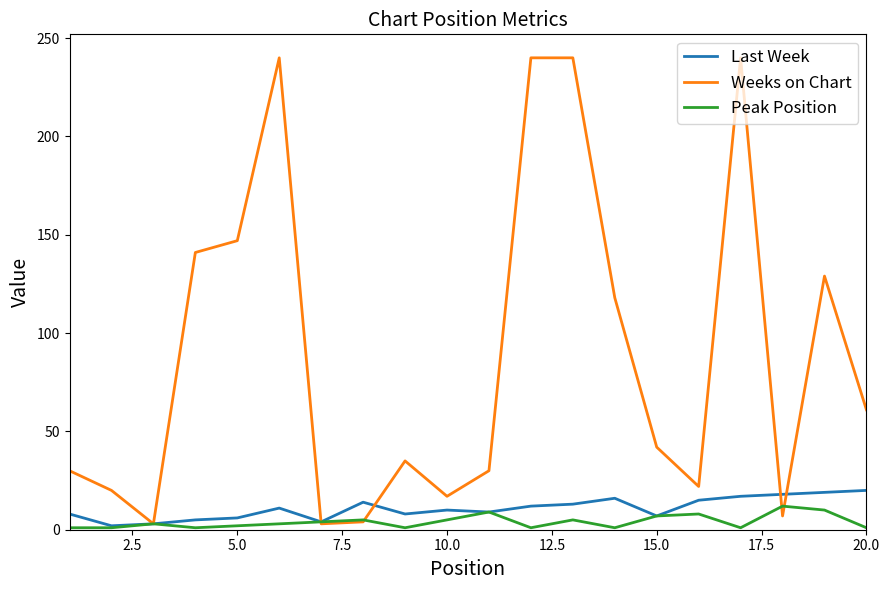

Which series has the largest range (max minus min)?

Weeks on Chart